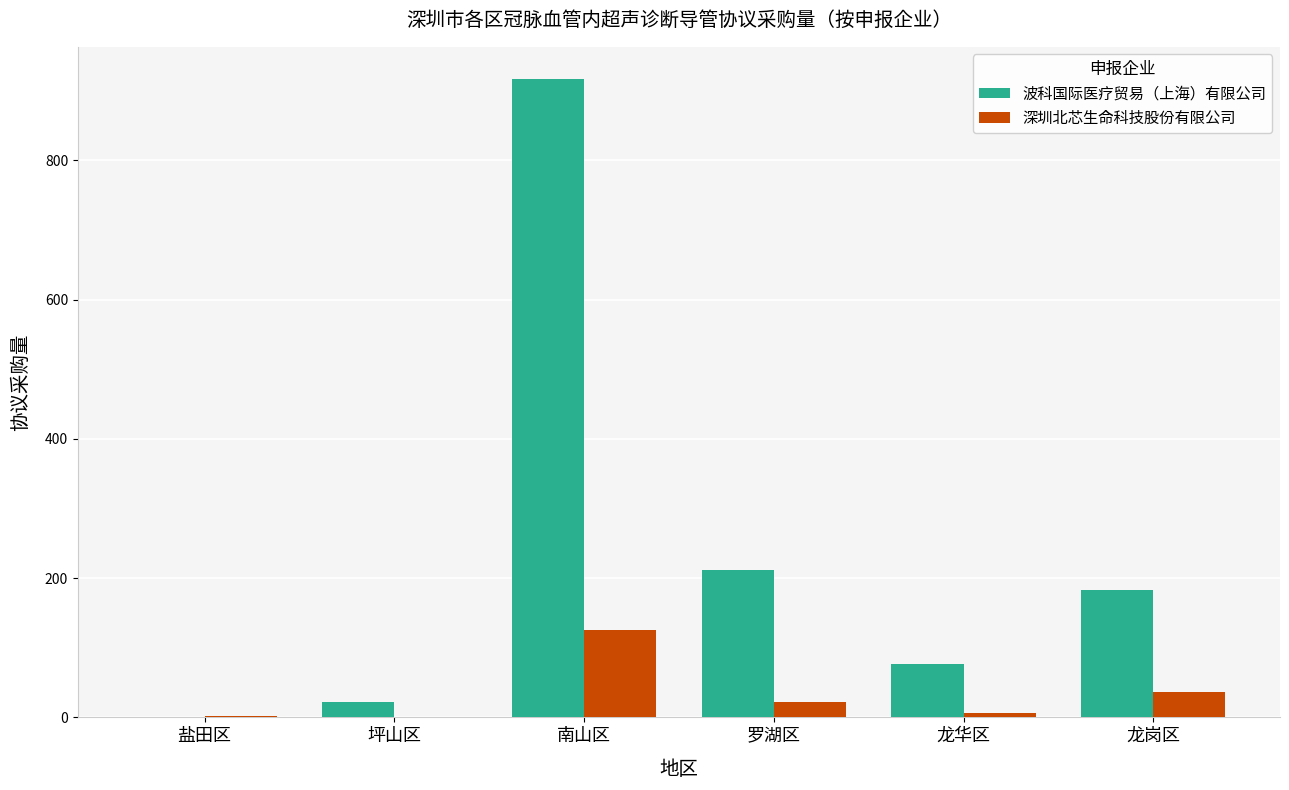

What is the total value across all series at 南山区?

1042